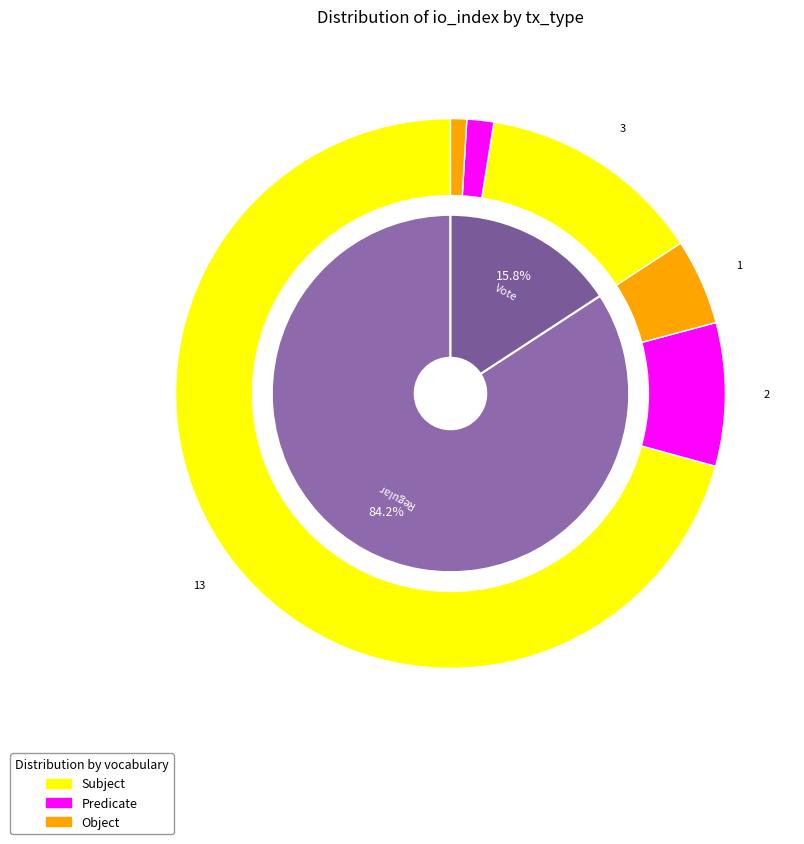

Do Regular and Vote together represent more than half of the pie?

Yes